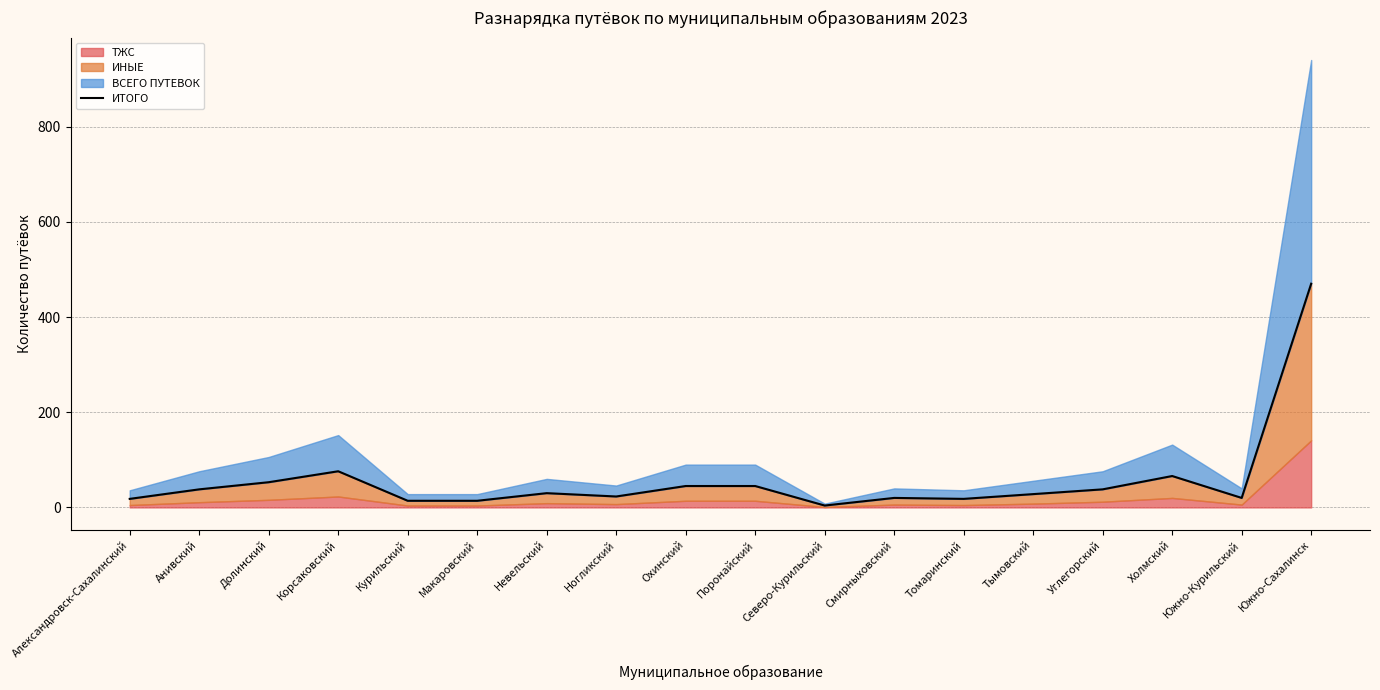

Does the chart display data point markers on the line(s)?

No